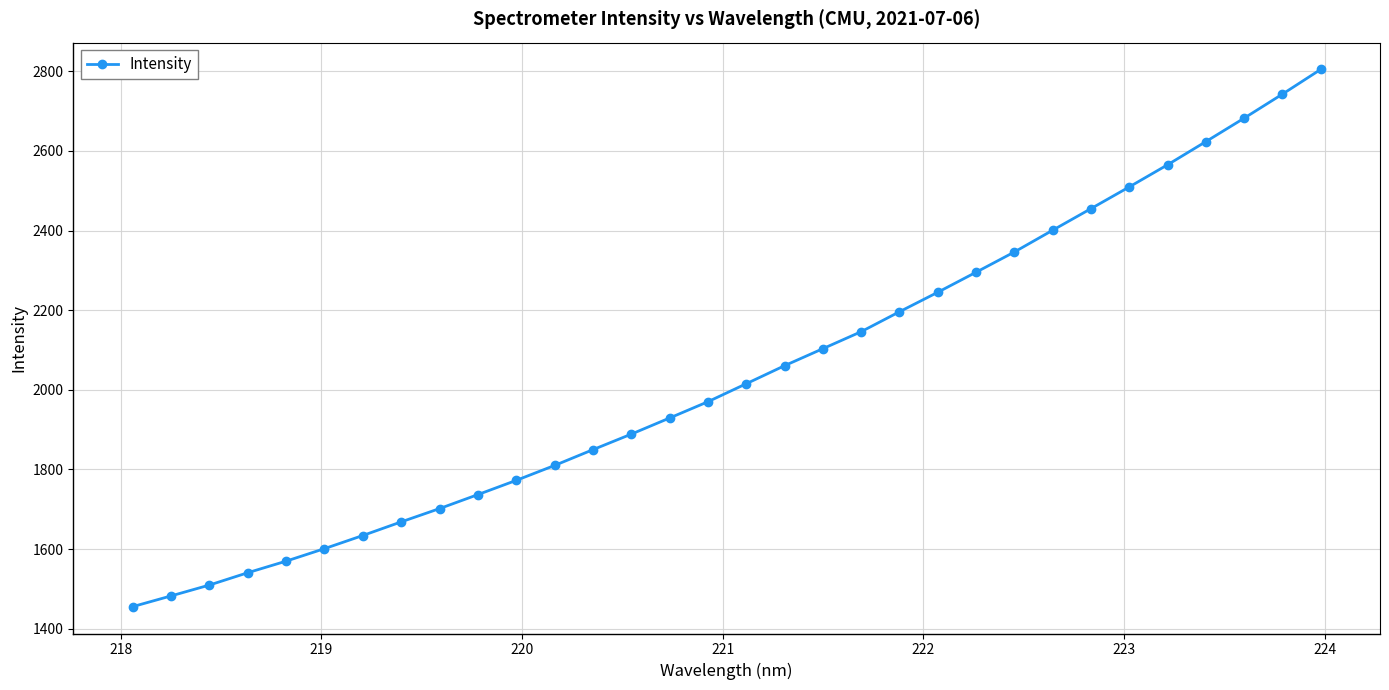

What is the minimum value shown in the chart?

1455.5